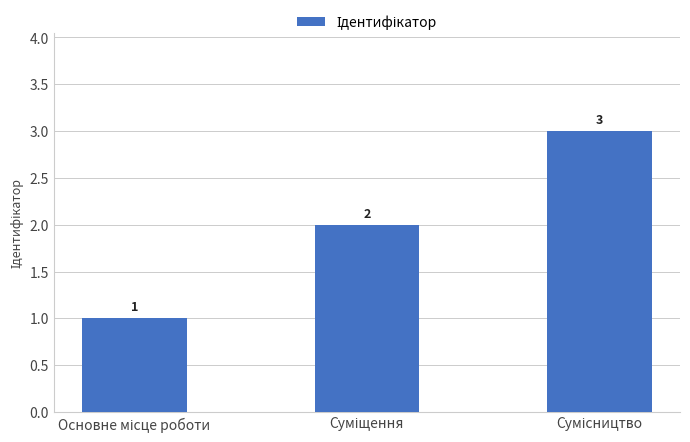

How many values are between 1 and 3?

3